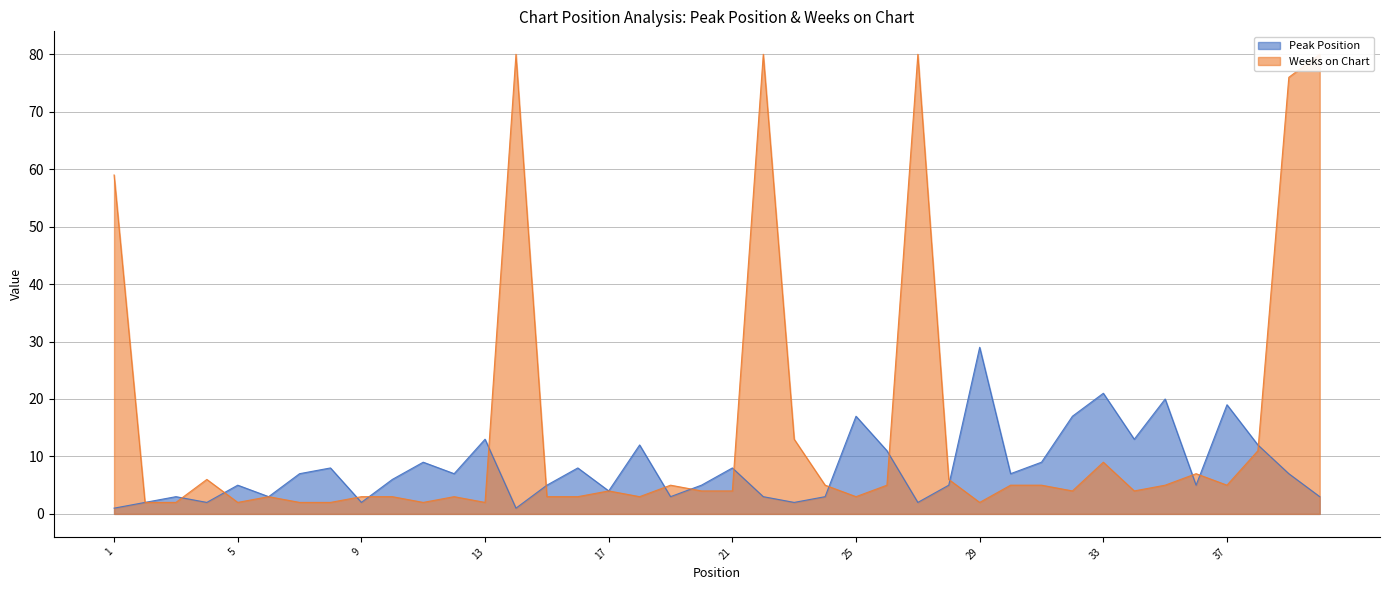

Is the value of Weeks on Chart at 24 greater than the value of Peak Position at 31?

No